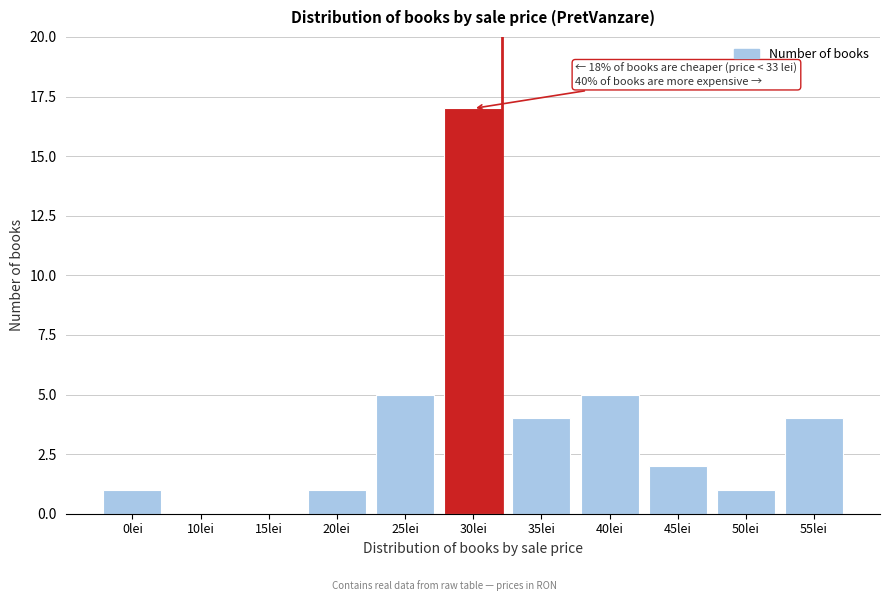

Reading right to left, what are all the values shown in this chart?

55lei=4	50lei=1	45lei=2	40lei=5	35lei=4	30lei=17	25lei=5	20lei=1	15lei=0	10lei=0	0lei=1